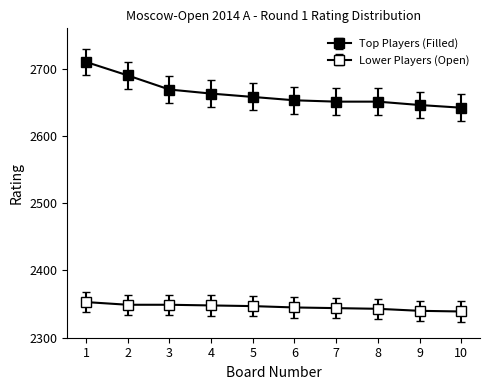

How many data points in Lower Players (Open) are less than 2347?

5